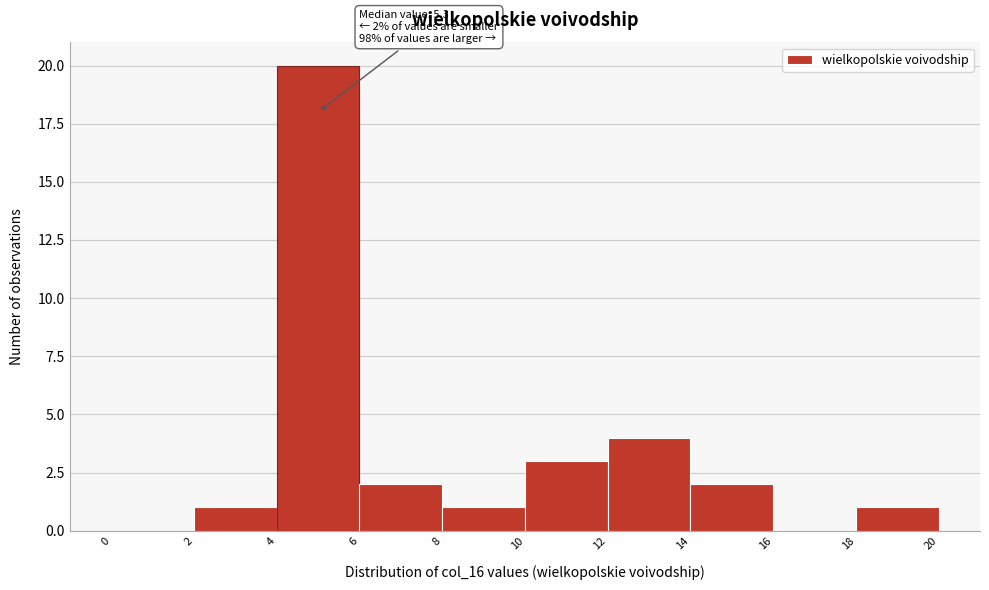

Over which range of the x-axis is the bar tallest?

4 to 6